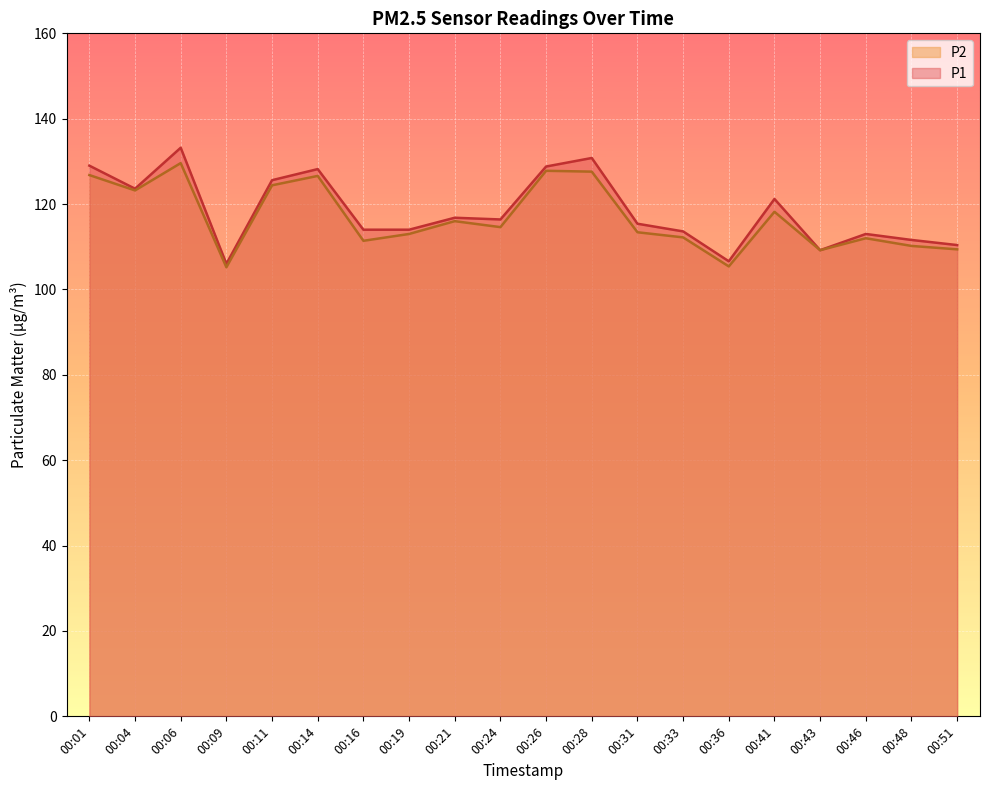

What is the smallest value displayed?

105.2